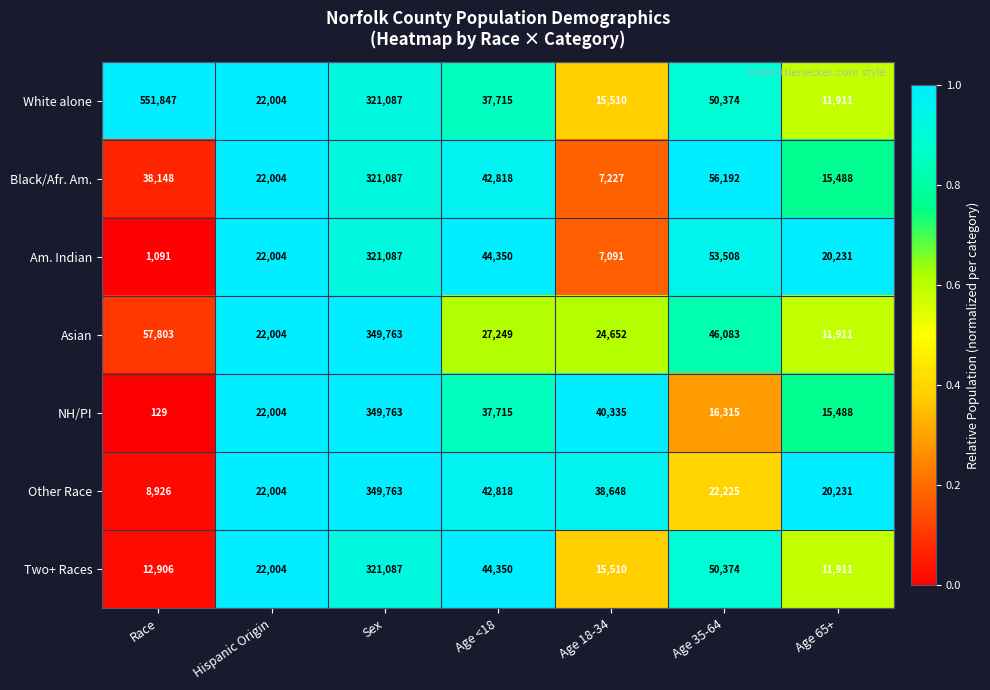

What is the sum of the Other Race values at Age <18 and Age 18-34?

81466